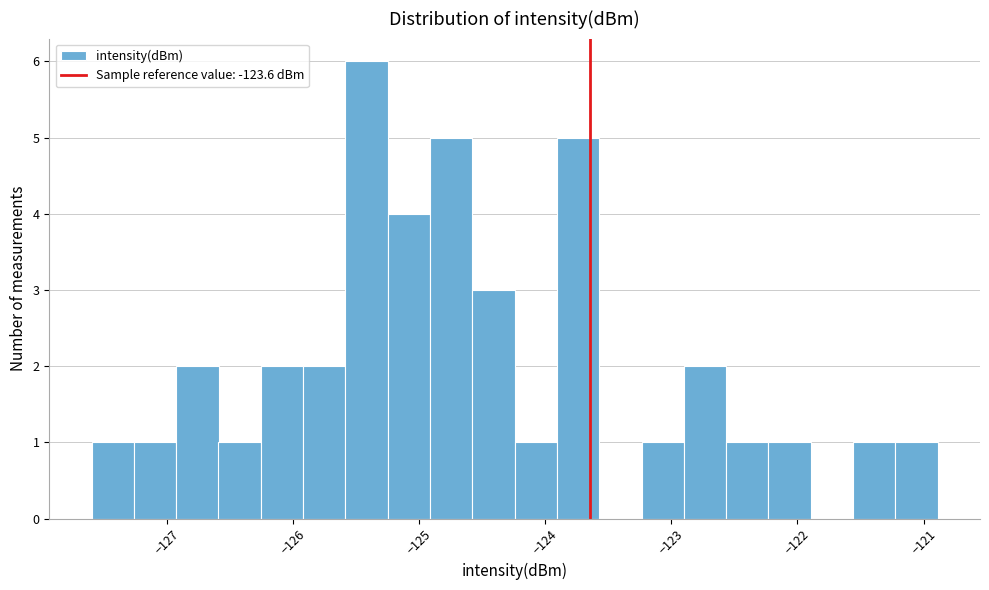

Around what value on the x-axis is the tallest bar? Give the approximate position of its centre, as read against the axis.

-125.4